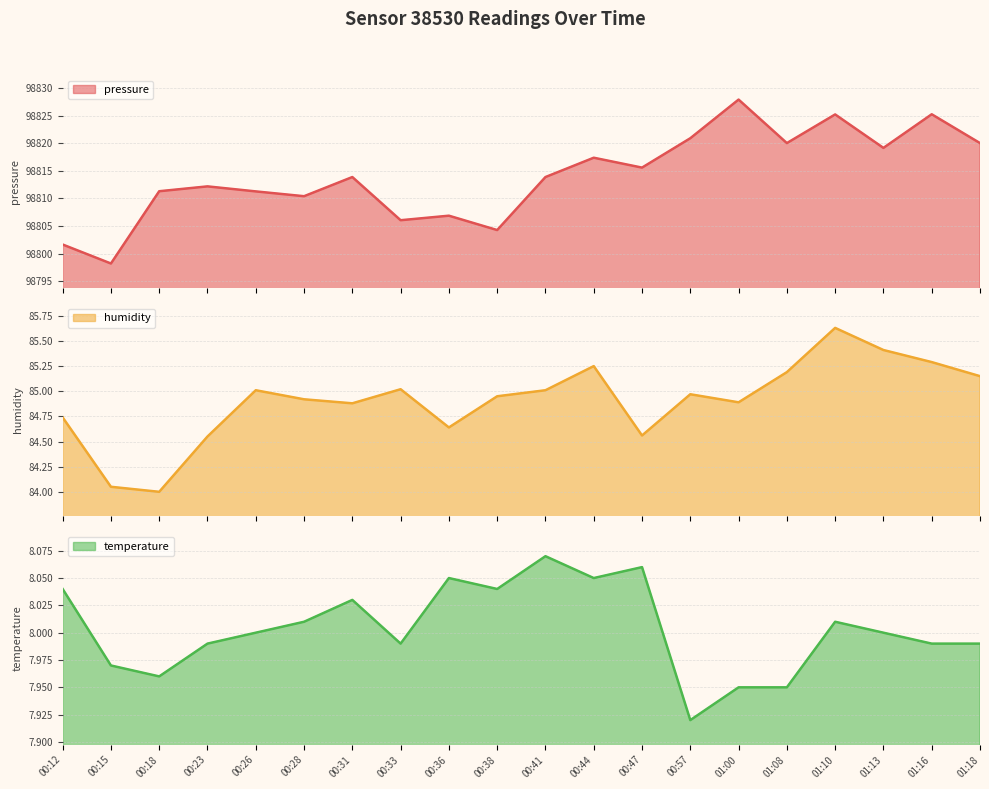

Reading right to left, what are all the values shown in this chart?

pressure: 01:18=98820.0	01:16=98825.2	01:13=98819.2	01:10=98825.2	01:08=98820.0	01:00=98827.9	00:57=98820.9	00:47=98815.6	00:44=98817.4	00:41=98813.9	00:38=98804.3	00:36=98806.9	00:33=98806.1	00:31=98813.9	00:28=98810.4	00:26=98811.3	00:23=98812.2	00:18=98811.3	00:15=98798.2	00:12=98801.7
humidity: 01:18=85.2	01:16=85.3	01:13=85.4	01:10=85.6	01:08=85.2	01:00=84.9	00:57=85.0	00:47=84.6	00:44=85.2	00:41=85.0	00:38=85.0	00:36=84.6	00:33=85.0	00:31=84.9	00:28=84.9	00:26=85.0	00:23=84.5	00:18=84.0	00:15=84.0	00:12=84.7
temperature: 01:18=8.0	01:16=8.0	01:13=8.0	01:10=8.0	01:08=8.0	01:00=8.0	00:57=7.9	00:47=8.1	00:44=8.1	00:41=8.1	00:38=8.0	00:36=8.1	00:33=8.0	00:31=8.0	00:28=8.0	00:26=8.0	00:23=8.0	00:18=8.0	00:15=8.0	00:12=8.0